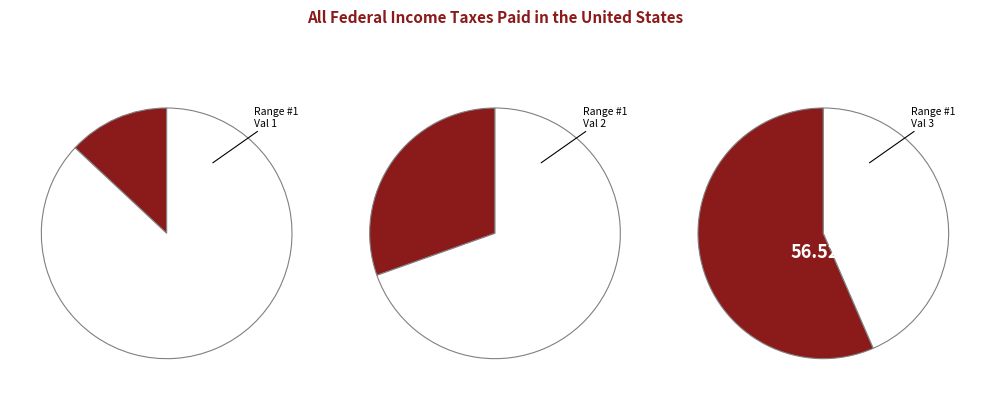

Does Value 3 represent more than half of the total?

Yes